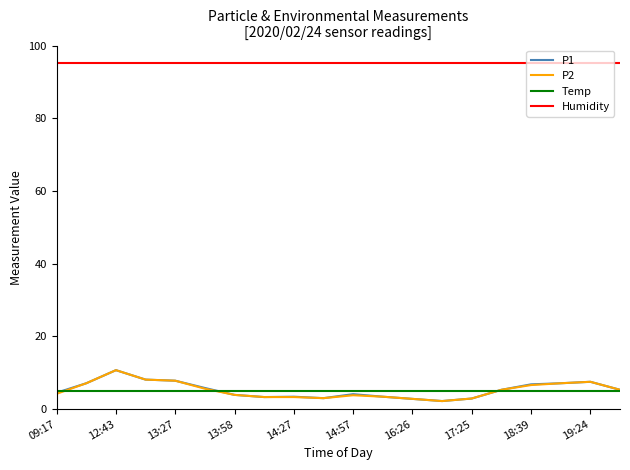

What is the minimum value for Temp?

4.9